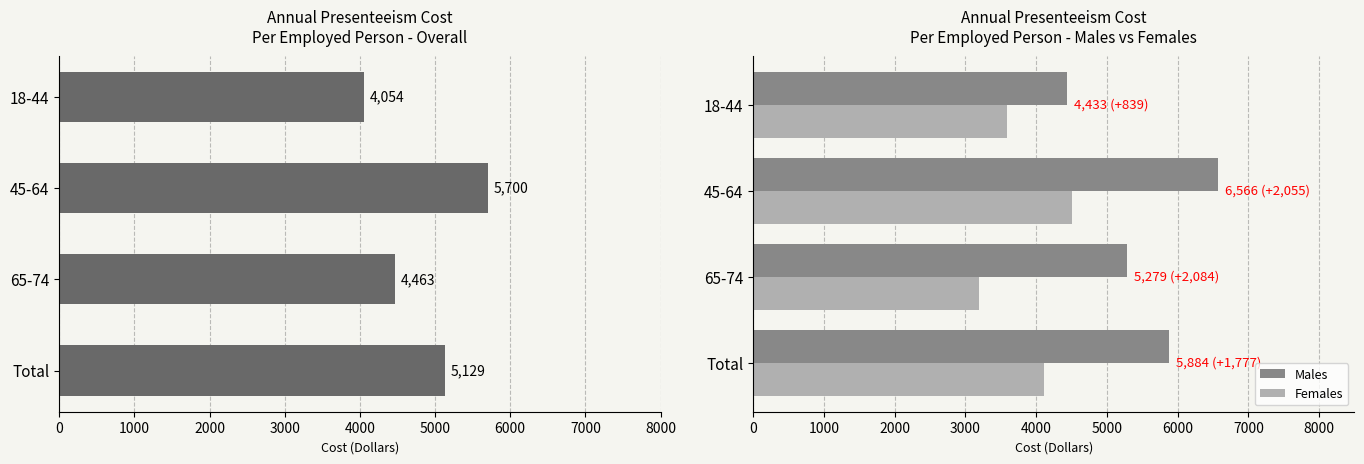

List the labels in order of Females value, largest first.

45-64, Total, 18-44, 65-74